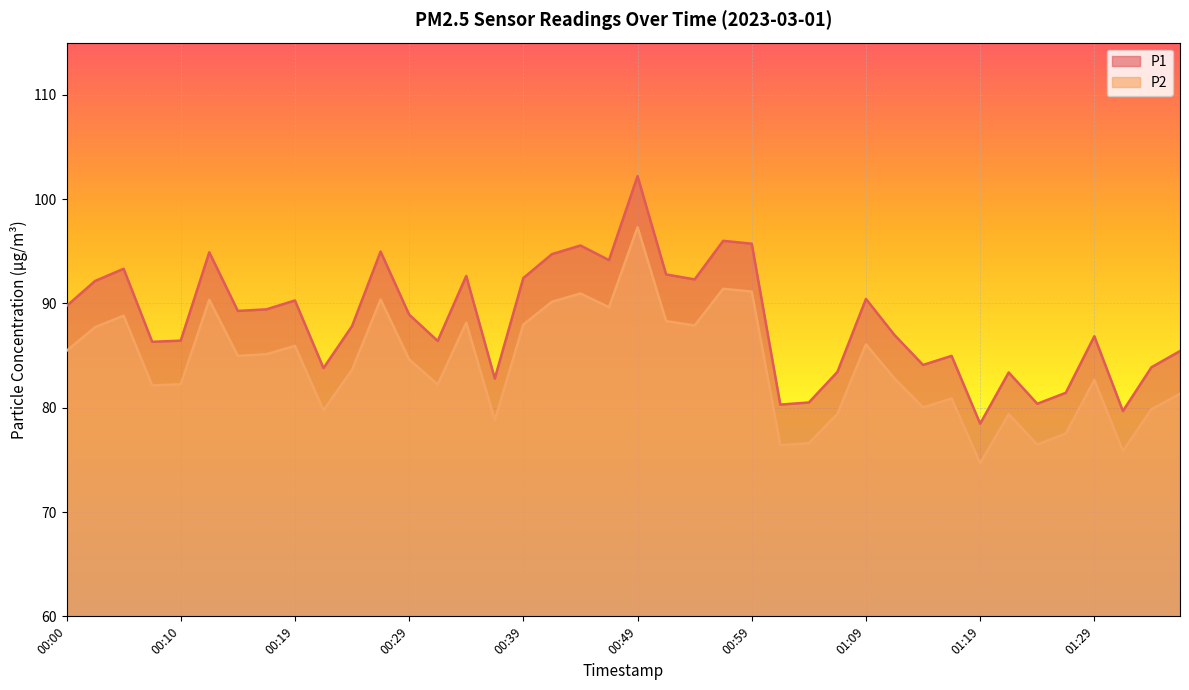

Where does the P2 series first go above 84?

00:00